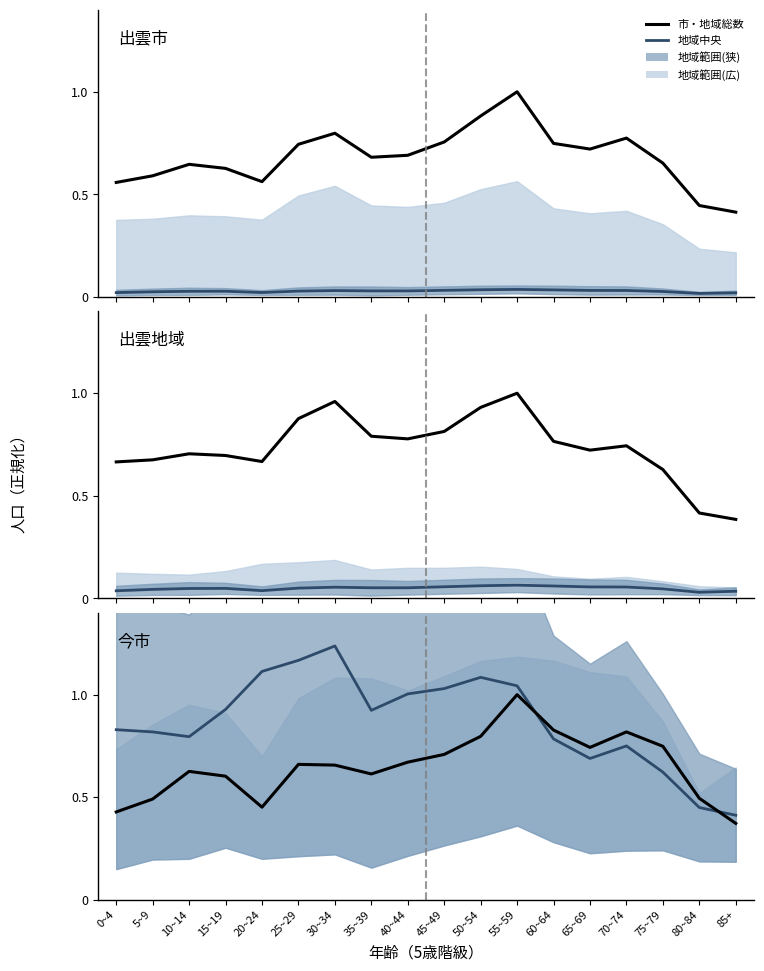

What is the total value across all series at 60~64?

3.1